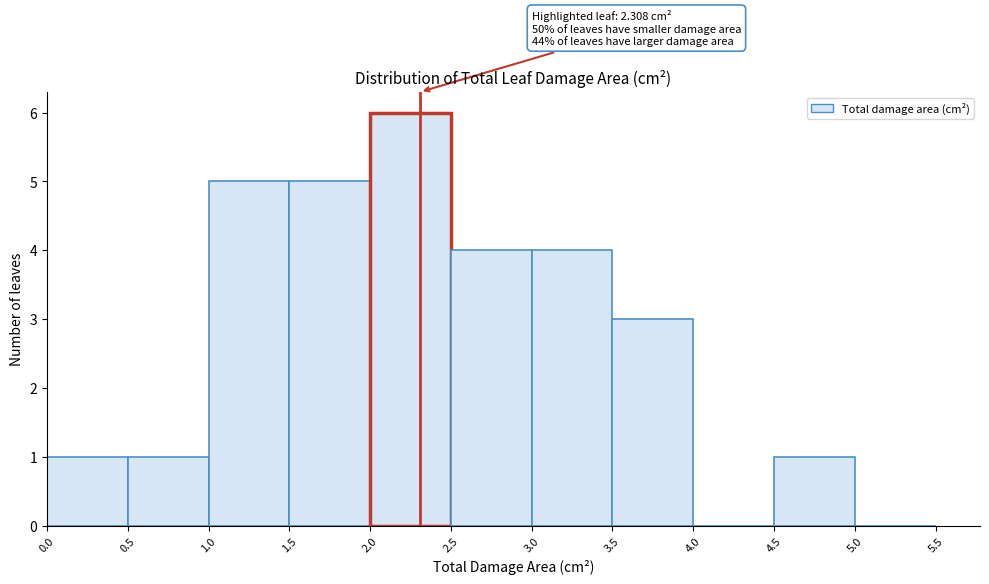

Which range on the x-axis has the tallest bar?

2.0 to 2.5